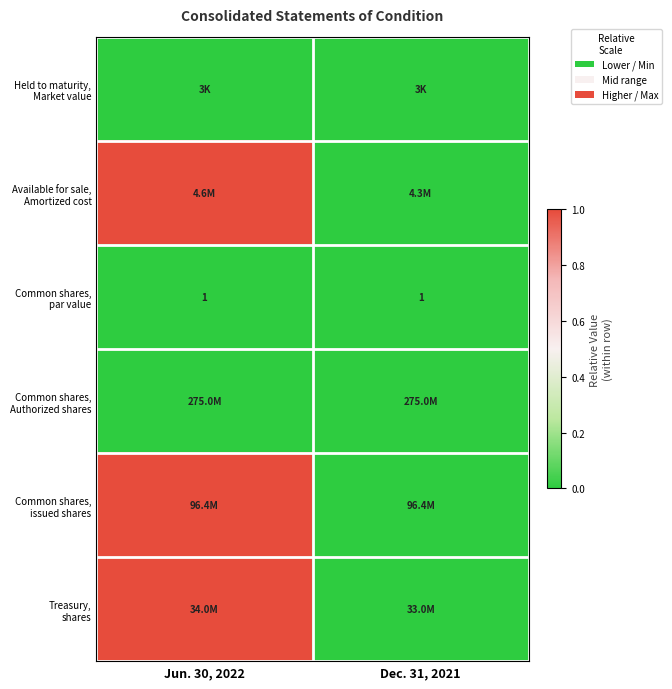

Count the number of data series in this chart.

6